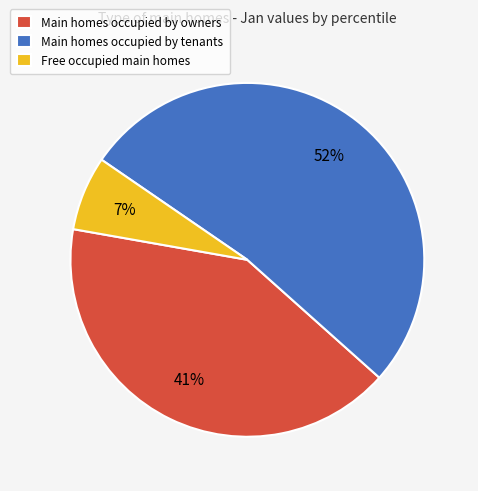

Is it true that Main homes occupied by tenants is 52% of the pie?

True